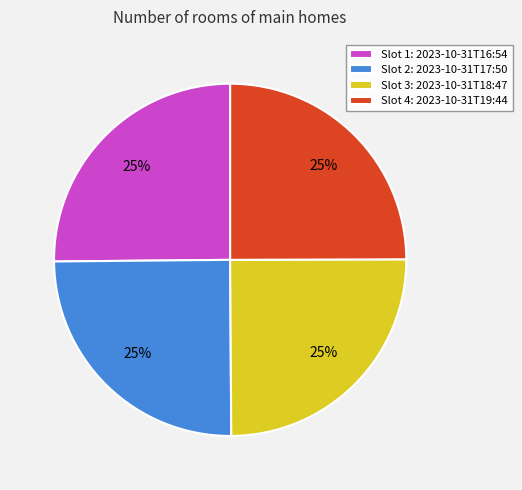

True or false: Slot 1: 2023-10-31T16:54 accounts for 39% of the total.

False